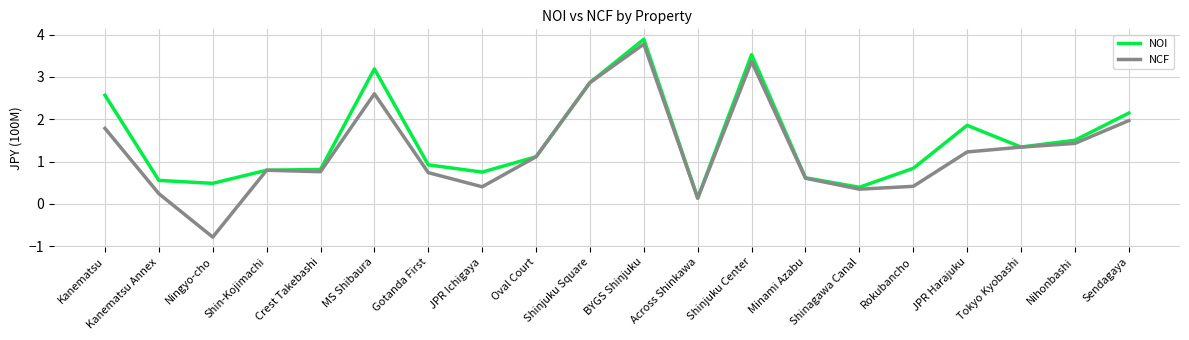

Is it true that NOI equals 1.9 at JPR Harajuku?

True